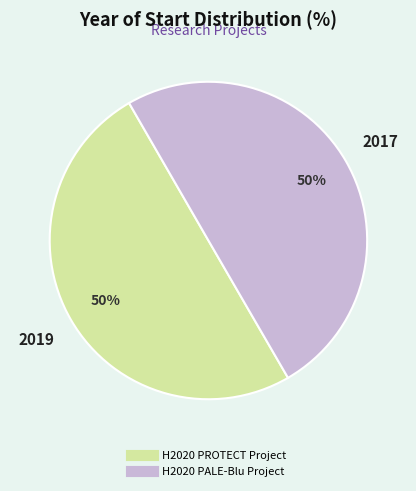

The H2020 PALE-Blu Project slice represents 38% of the pie. True or false?

False